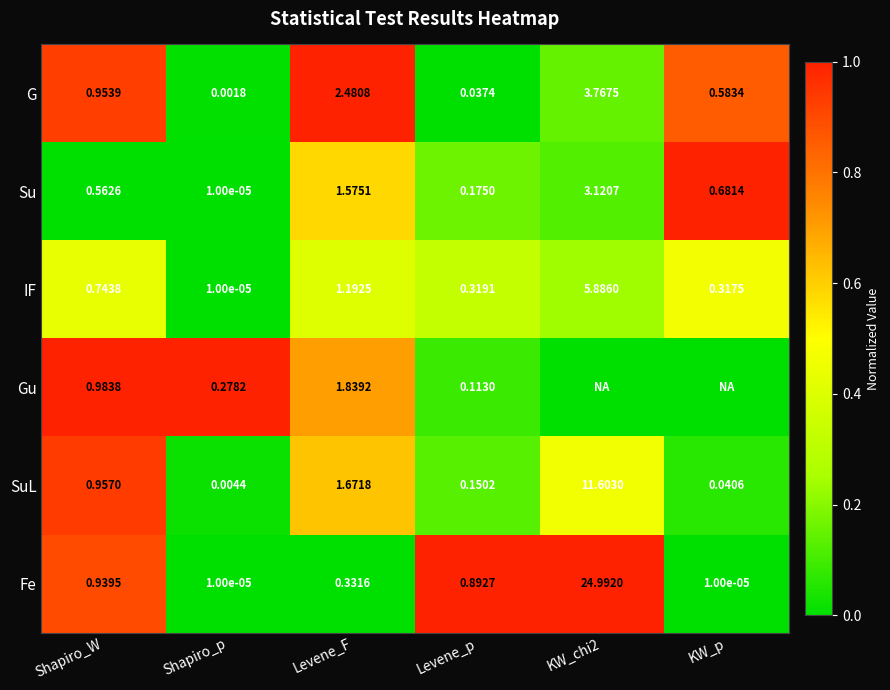

Rank the series at Shapiro_W from lowest to highest value.

Su, IF, Fe, G, SuL, Gu